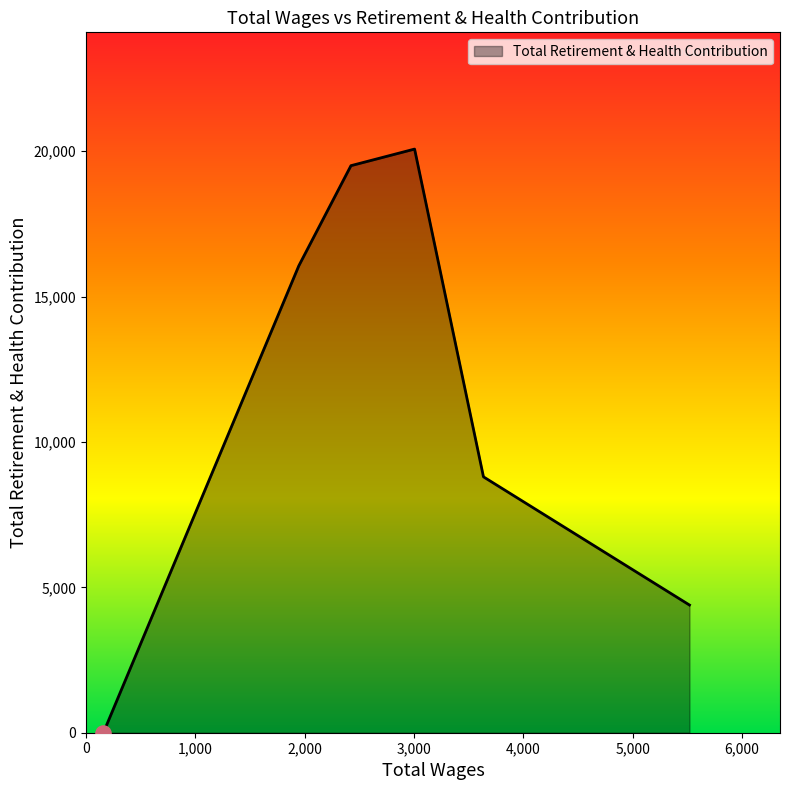

True or false: there are more than 0 points higher than both neighbors.

True